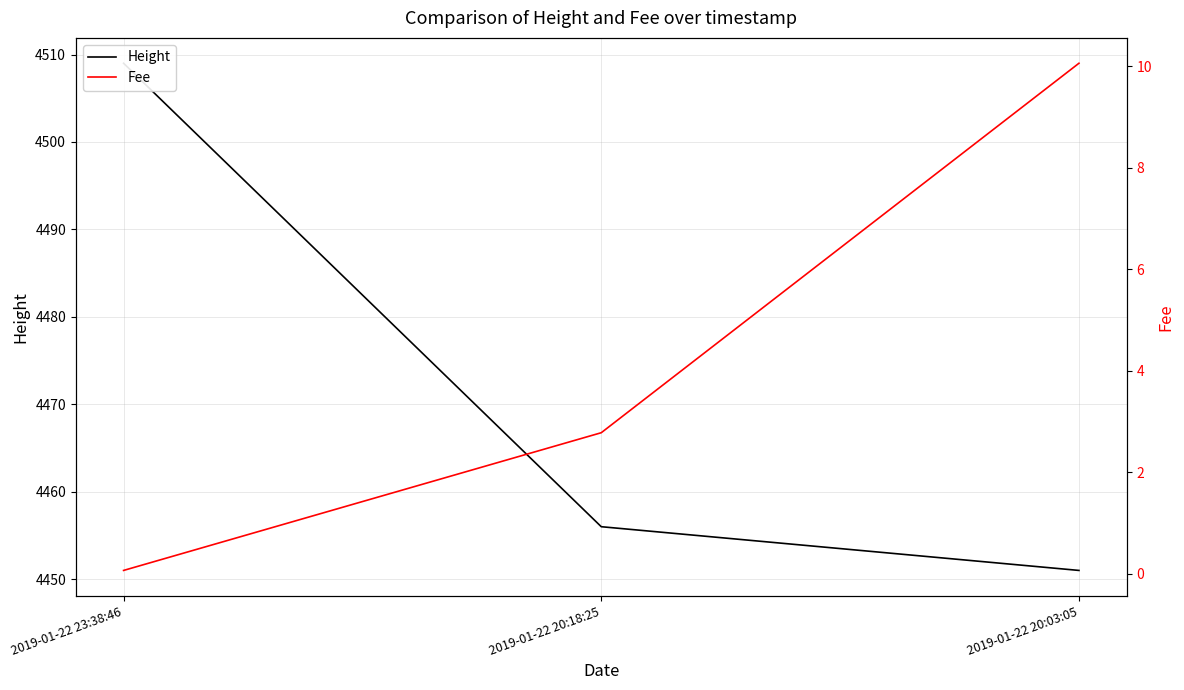

How many values in the Height series are below 4456?

1